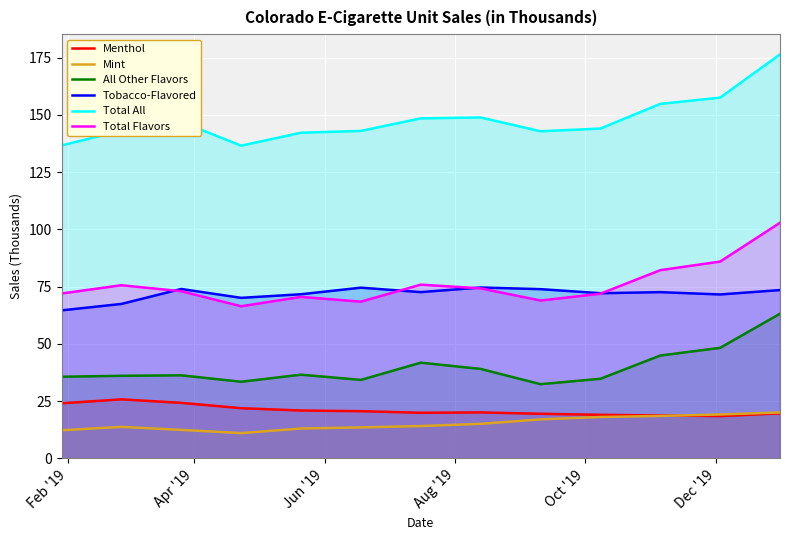

What is the minimum value for Total All?

136.6